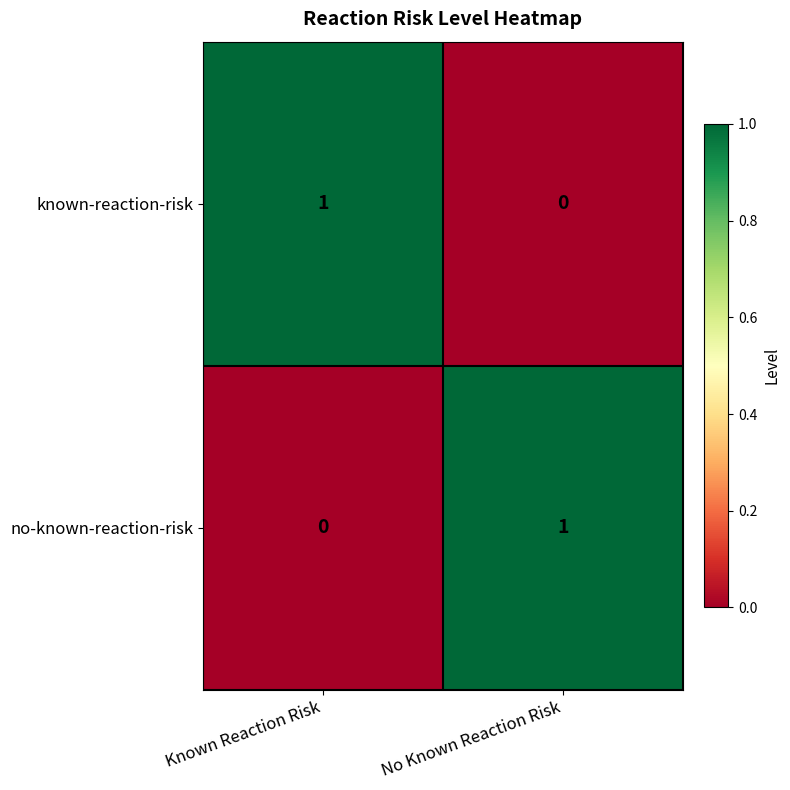

Rank the series at No Known Reaction Risk from highest to lowest value.

no-known-reaction-risk, known-reaction-risk